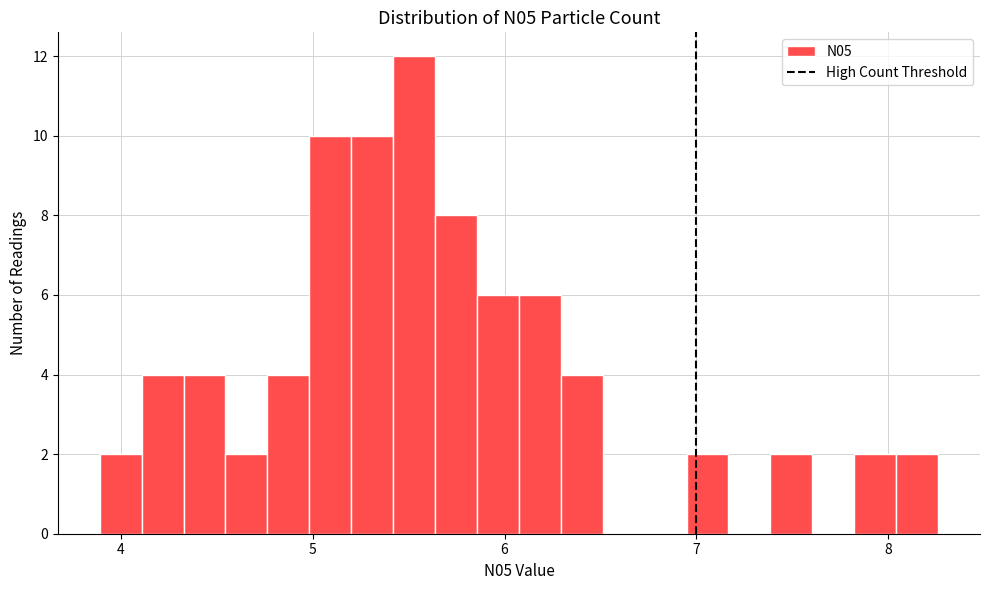

Read against the x-axis, roughly where is the centre of the tallest bar?

5.5